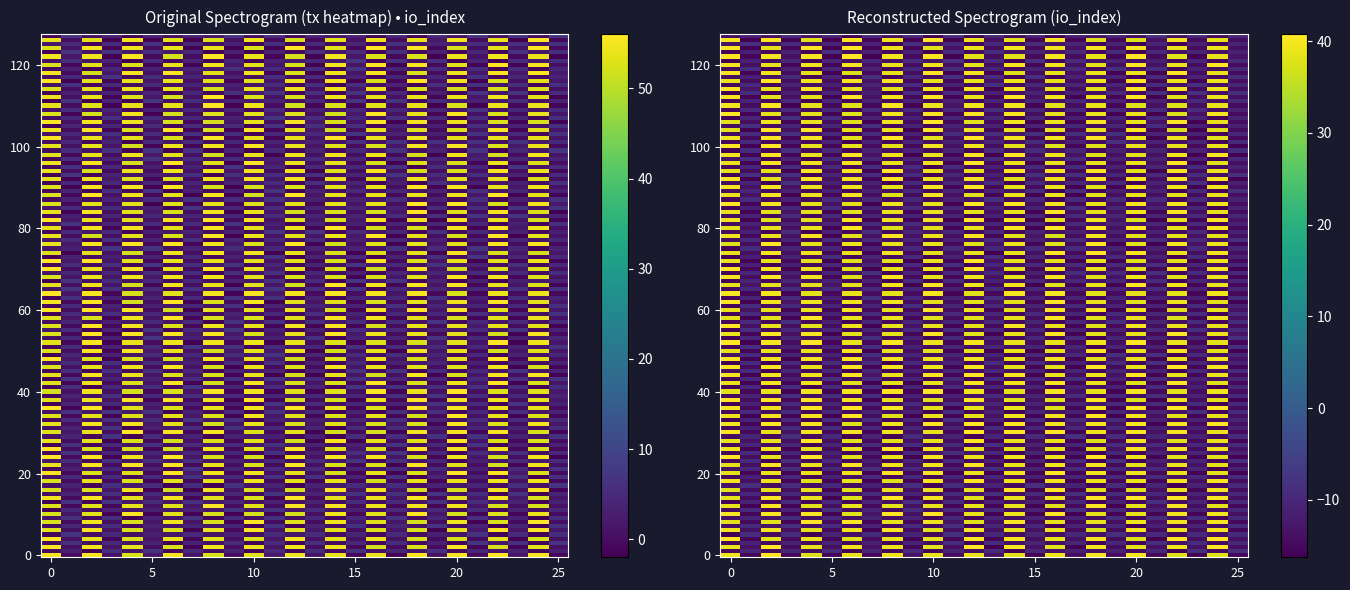

What is the maximum value shown in the chart?

54